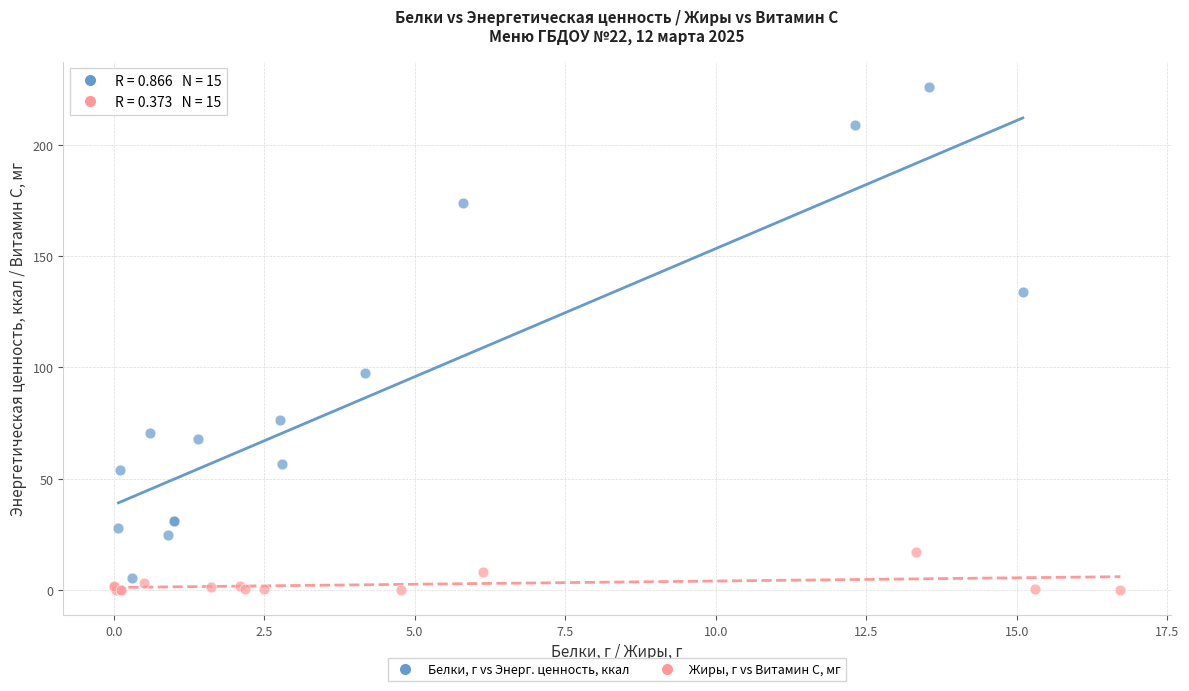

Which series has the widest spread of Y values?

Белки, г vs Энерг. ценность, ккал